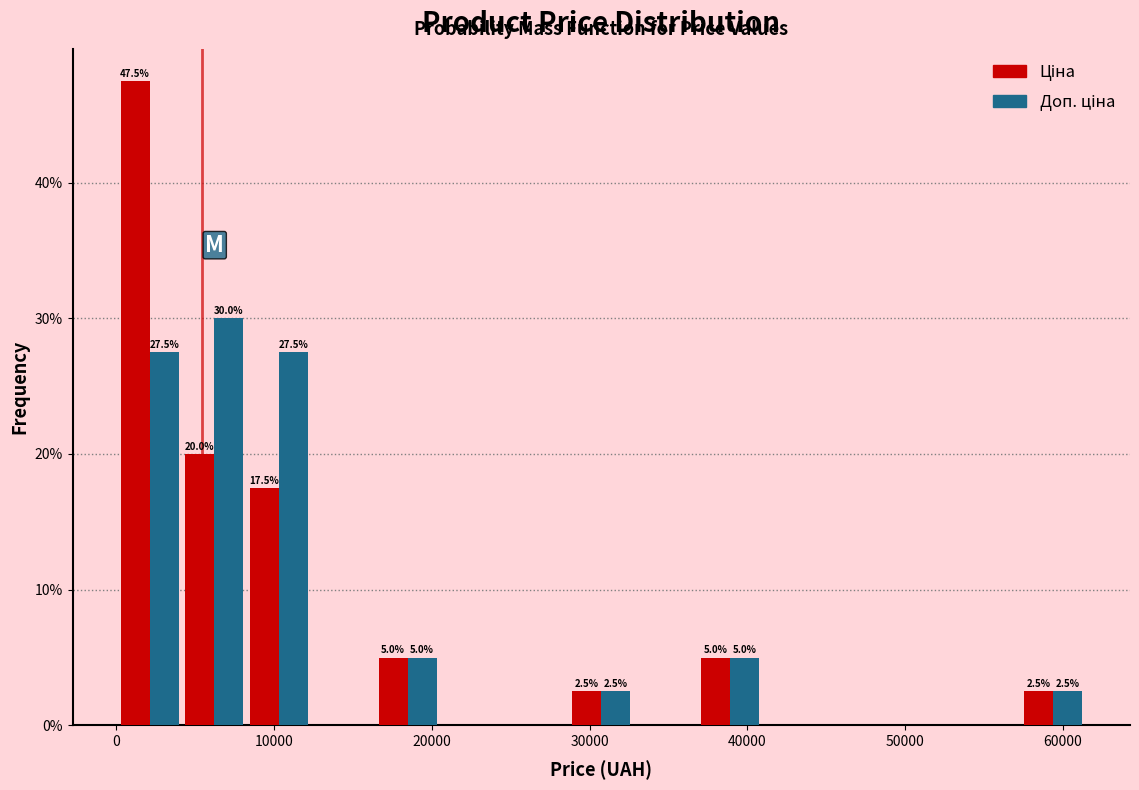

In the Ціна series, which range on the x-axis has the tallest bar?

0 to 4000